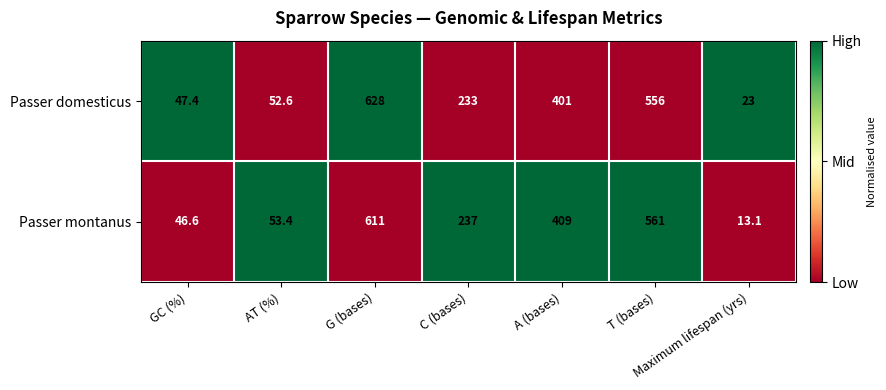

Between G (bases) and T (bases), which series saw the biggest shift?

Passer domesticus